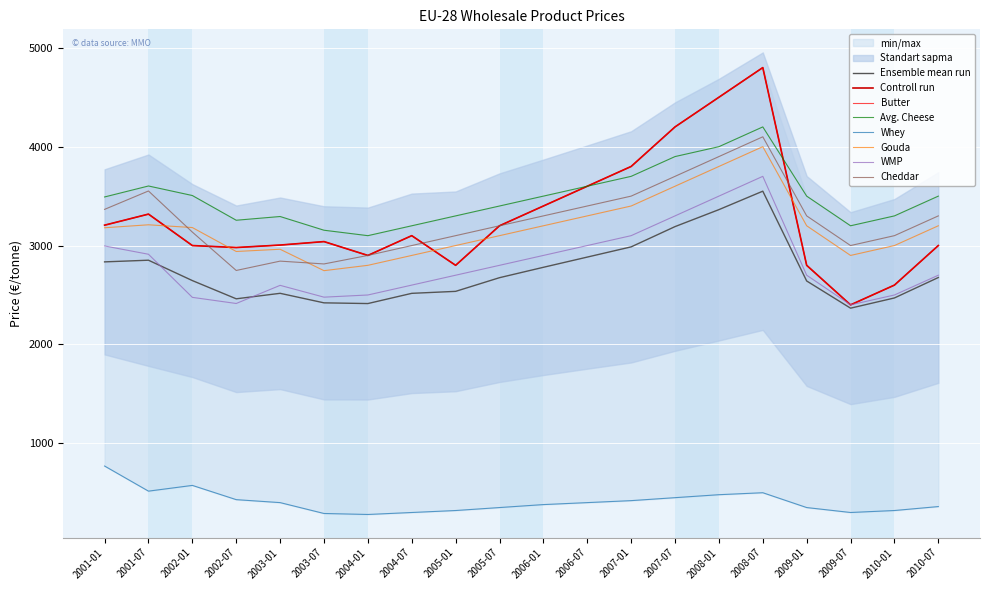

What is the difference between the maximum and minimum values in the WMP series?

1300.0